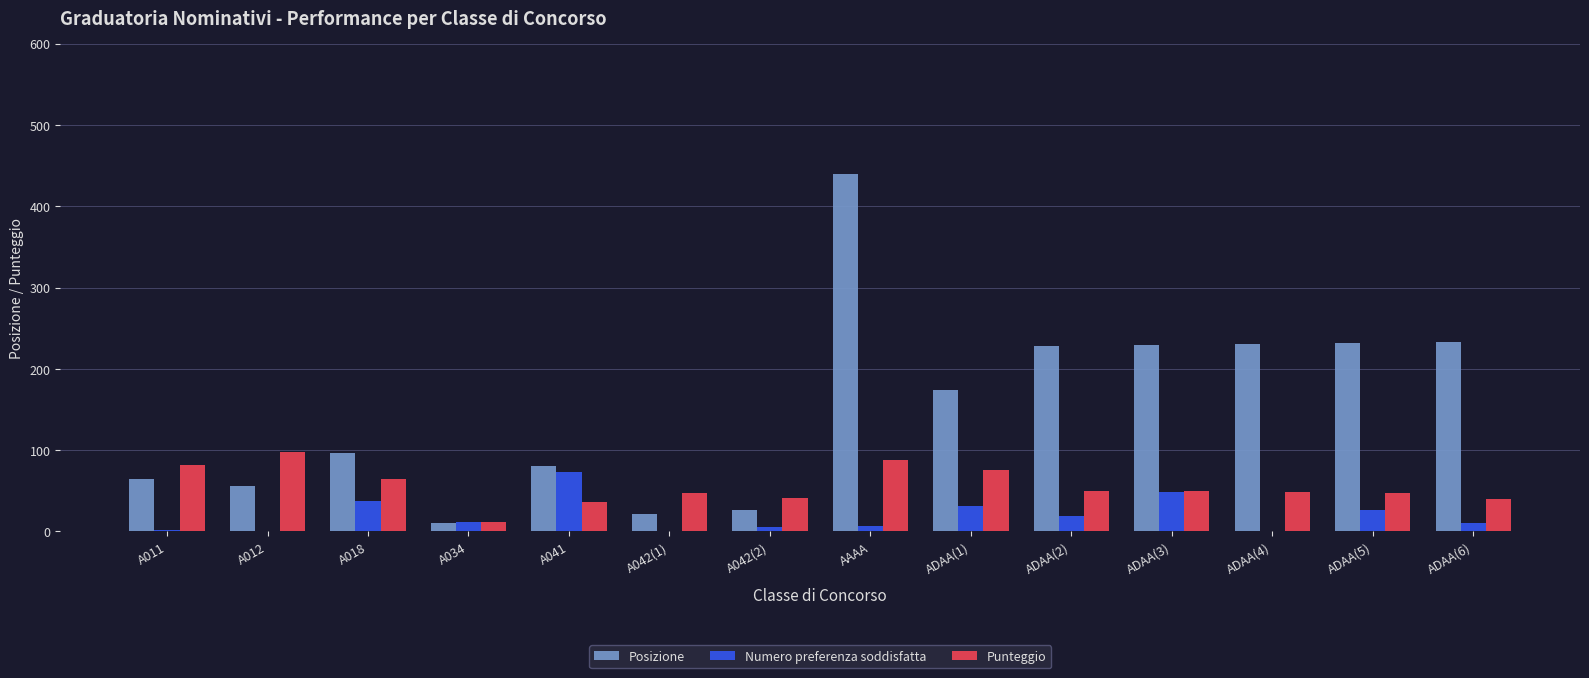

Which series has the widest spread of values?

Posizione